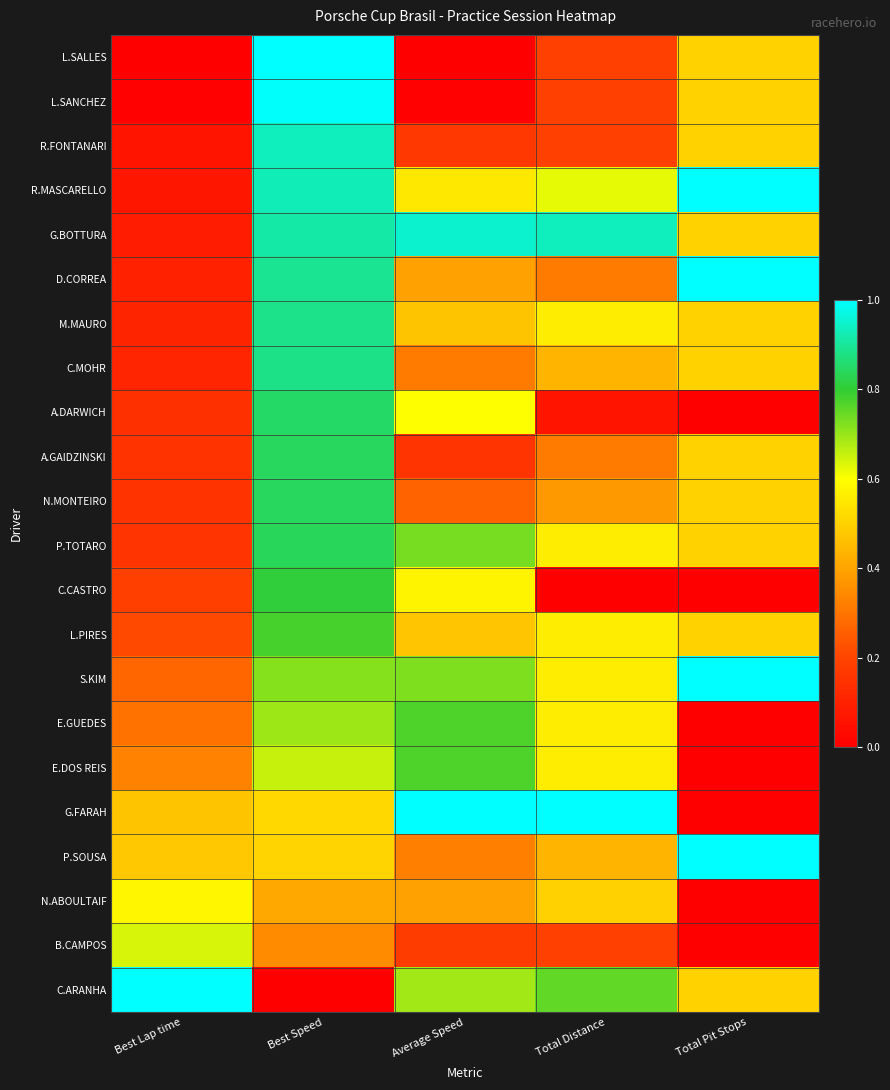

Reading left to right, transcribe all the data shown in this chart.

L.SALLES: Best Lap time=0.0	Best Speed=1.0	Average Speed=0.0	Total Distance=0.2	Total Pit Stops=0.5
L.SANCHEZ: Best Lap time=0.0	Best Speed=1.0	Average Speed=0.0	Total Distance=0.2	Total Pit Stops=0.5
R.FONTANARI: Best Lap time=0.1	Best Speed=0.9	Average Speed=0.2	Total Distance=0.2	Total Pit Stops=0.5
R.MASCARELLO: Best Lap time=0.1	Best Speed=0.9	Average Speed=0.6	Total Distance=0.6	Total Pit Stops=1.0
G.BOTTURA: Best Lap time=0.1	Best Speed=0.9	Average Speed=1.0	Total Distance=0.9	Total Pit Stops=0.5
D.CORREA: Best Lap time=0.1	Best Speed=0.9	Average Speed=0.4	Total Distance=0.3	Total Pit Stops=1.0
M.MAURO: Best Lap time=0.1	Best Speed=0.9	Average Speed=0.5	Total Distance=0.6	Total Pit Stops=0.5
C.MOHR: Best Lap time=0.1	Best Speed=0.9	Average Speed=0.3	Total Distance=0.4	Total Pit Stops=0.5
A.DARWICH: Best Lap time=0.1	Best Speed=0.9	Average Speed=0.6	Total Distance=0.1	Total Pit Stops=0.0
A.GAIDZINSKI: Best Lap time=0.1	Best Speed=0.8	Average Speed=0.2	Total Distance=0.3	Total Pit Stops=0.5
N.MONTEIRO: Best Lap time=0.2	Best Speed=0.8	Average Speed=0.3	Total Distance=0.4	Total Pit Stops=0.5
P.TOTARO: Best Lap time=0.2	Best Speed=0.8	Average Speed=0.7	Total Distance=0.6	Total Pit Stops=0.5
C.CASTRO: Best Lap time=0.2	Best Speed=0.8	Average Speed=0.6	Total Distance=0.0	Total Pit Stops=0.0
L.PIRES: Best Lap time=0.2	Best Speed=0.8	Average Speed=0.5	Total Distance=0.6	Total Pit Stops=0.5
S.KIM: Best Lap time=0.3	Best Speed=0.7	Average Speed=0.7	Total Distance=0.6	Total Pit Stops=1.0
E.GUEDES: Best Lap time=0.3	Best Speed=0.7	Average Speed=0.8	Total Distance=0.6	Total Pit Stops=0.0
E.DOS REIS: Best Lap time=0.3	Best Speed=0.7	Average Speed=0.8	Total Distance=0.6	Total Pit Stops=0.0
G.FARAH: Best Lap time=0.5	Best Speed=0.5	Average Speed=1.0	Total Distance=1.0	Total Pit Stops=0.0
P.SOUSA: Best Lap time=0.5	Best Speed=0.5	Average Speed=0.3	Total Distance=0.4	Total Pit Stops=1.0
N.ABOULTAIF: Best Lap time=0.6	Best Speed=0.4	Average Speed=0.4	Total Distance=0.5	Total Pit Stops=0.0
B.CAMPOS: Best Lap time=0.6	Best Speed=0.3	Average Speed=0.2	Total Distance=0.2	Total Pit Stops=0.0
C.ARANHA: Best Lap time=1.0	Best Speed=0.0	Average Speed=0.7	Total Distance=0.8	Total Pit Stops=0.5